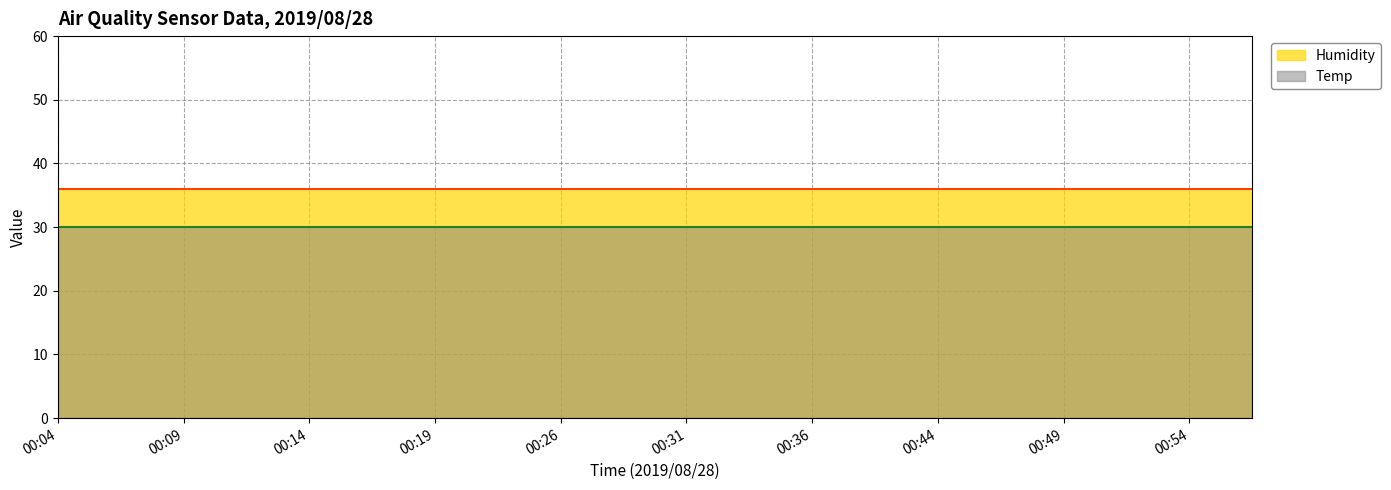

True or false: Humidity and Temp cross at least once.

False